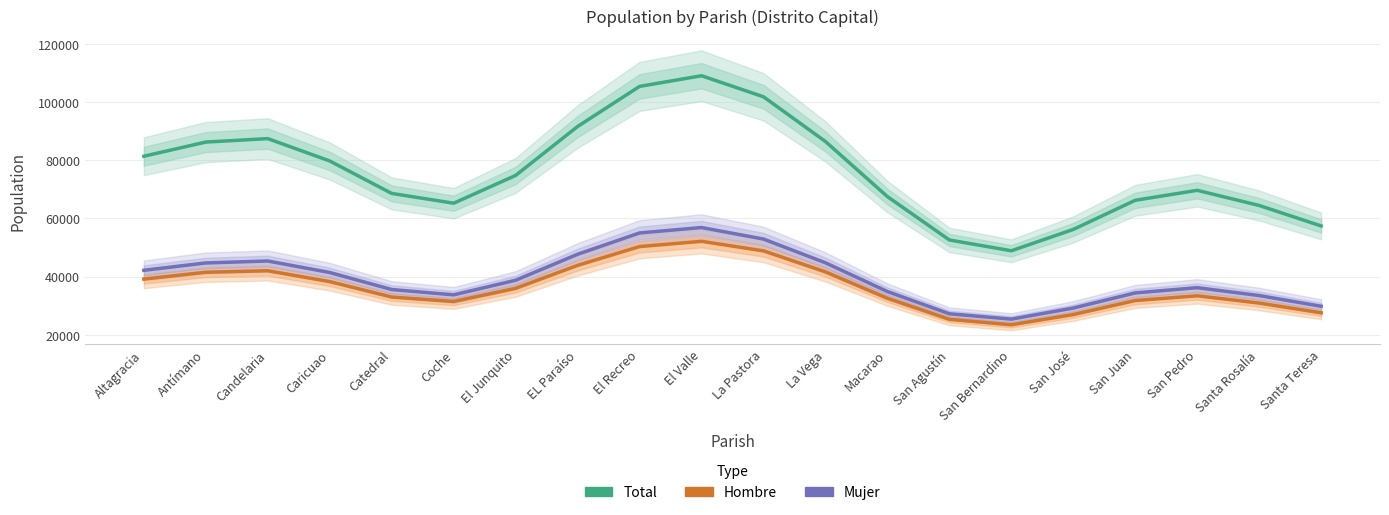

What is the label of the 2nd point from the right?

Santa Rosalía